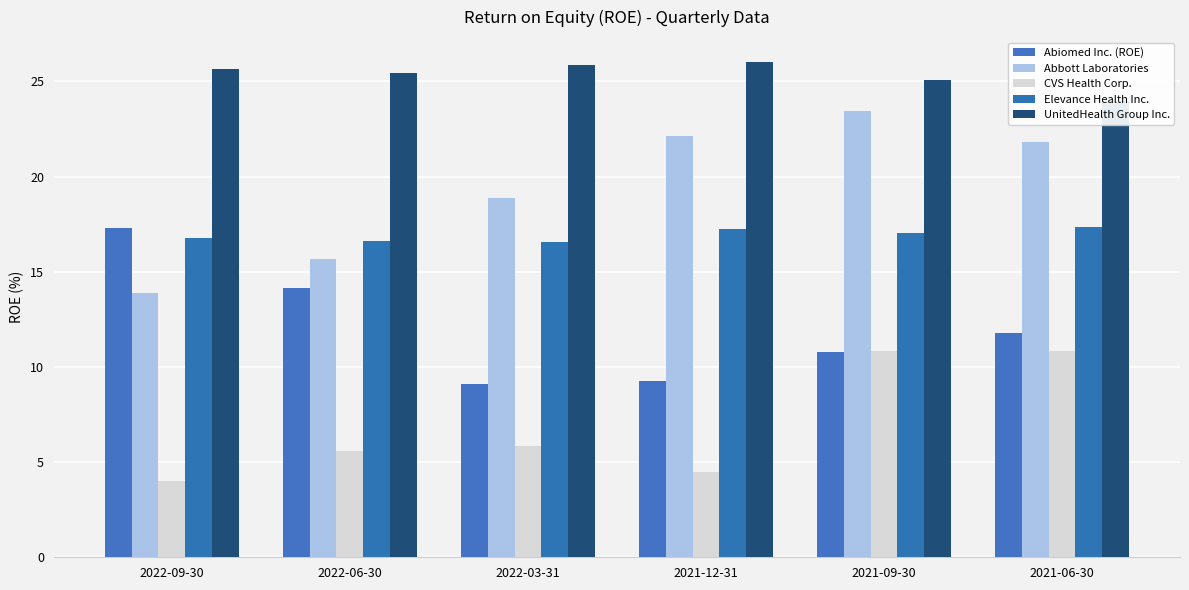

Reading left to right, transcribe all the data shown in this chart.

Abiomed Inc. (ROE): 17.3	14.2	9.1	9.3	10.8	11.8
Abbott Laboratories: 13.9	15.7	18.9	22.1	23.4	21.8
CVS Health Corp.: 4.0	5.6	5.8	4.5	10.9	10.8
Elevance Health Inc.: 16.8	16.6	16.6	17.3	17.0	17.4
UnitedHealth Group Inc.: 25.6	25.5	25.9	26.0	25.1	24.0